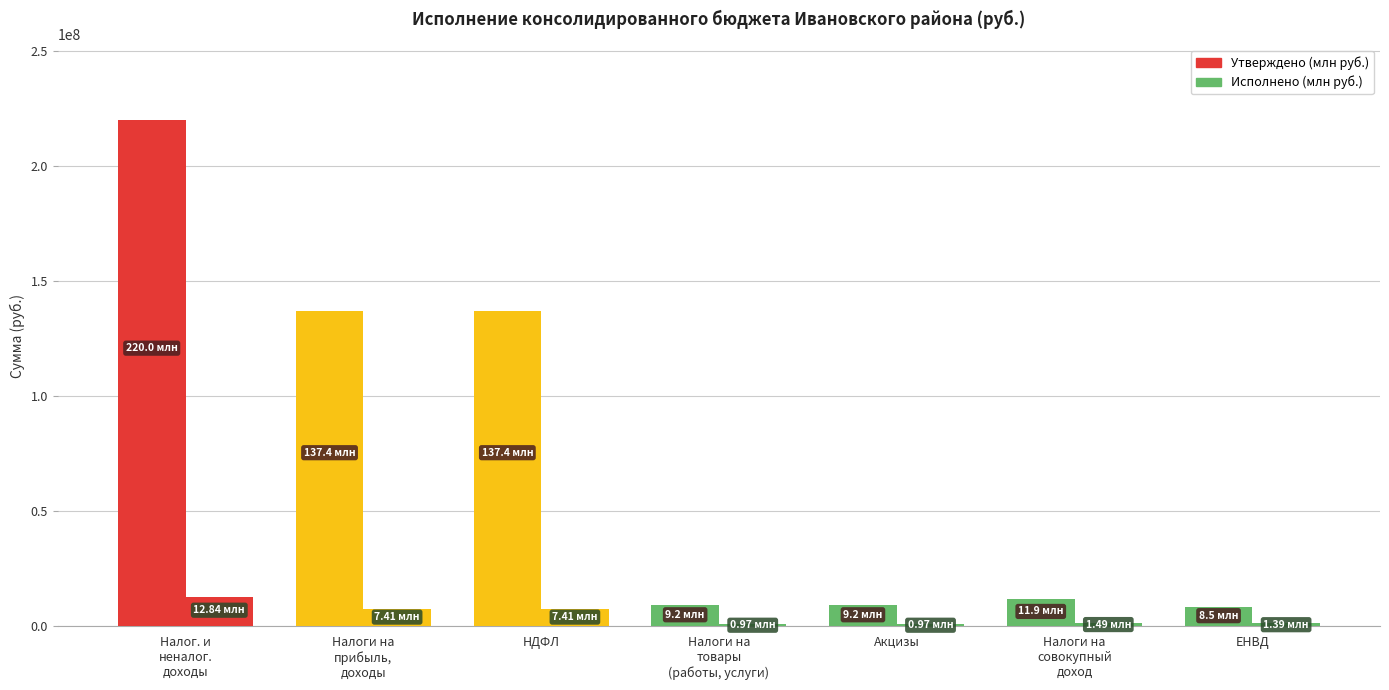

How many categories are shown in the chart?

7